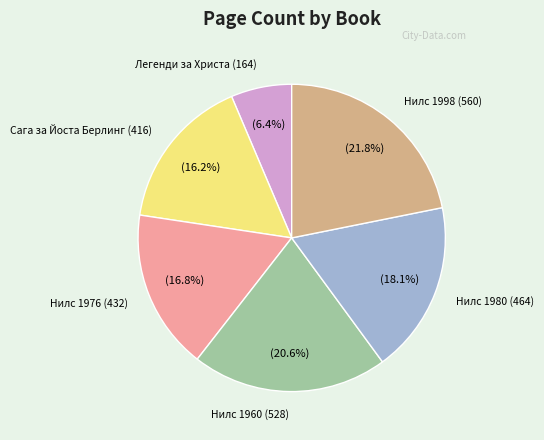

What is the ratio of the value at Нилс 1960 (528) to the value at Легенди за Христа (164)?

3.2